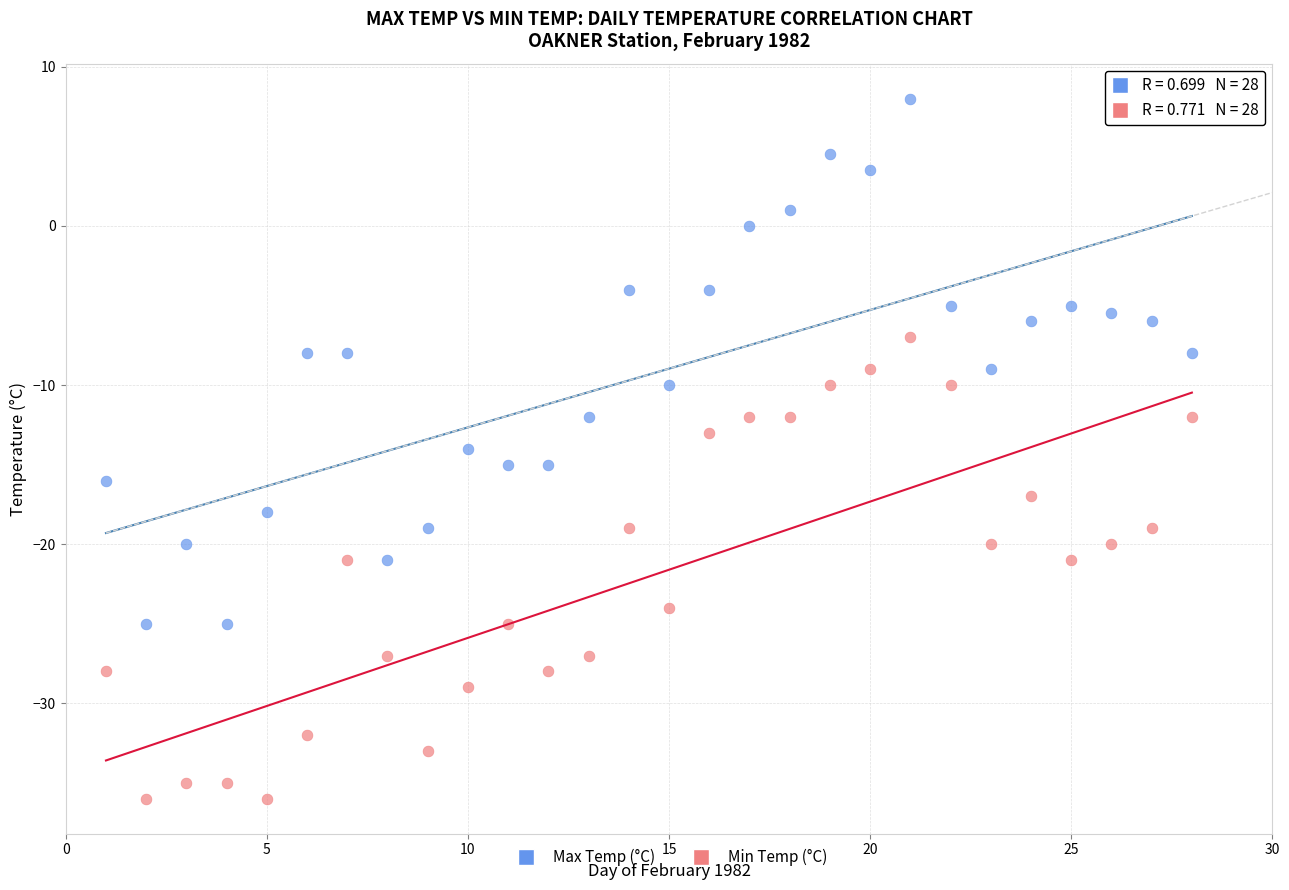

Which series contains the highest Y value?

Max Temp (°C)